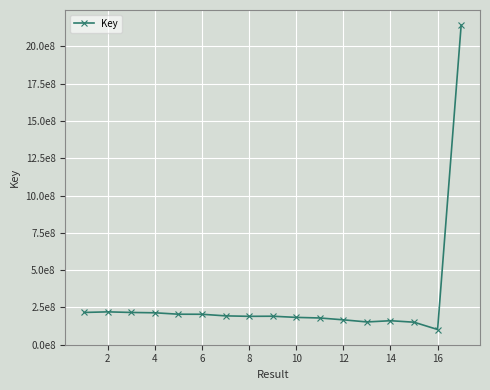

Does the chart have visible grid lines?

Yes